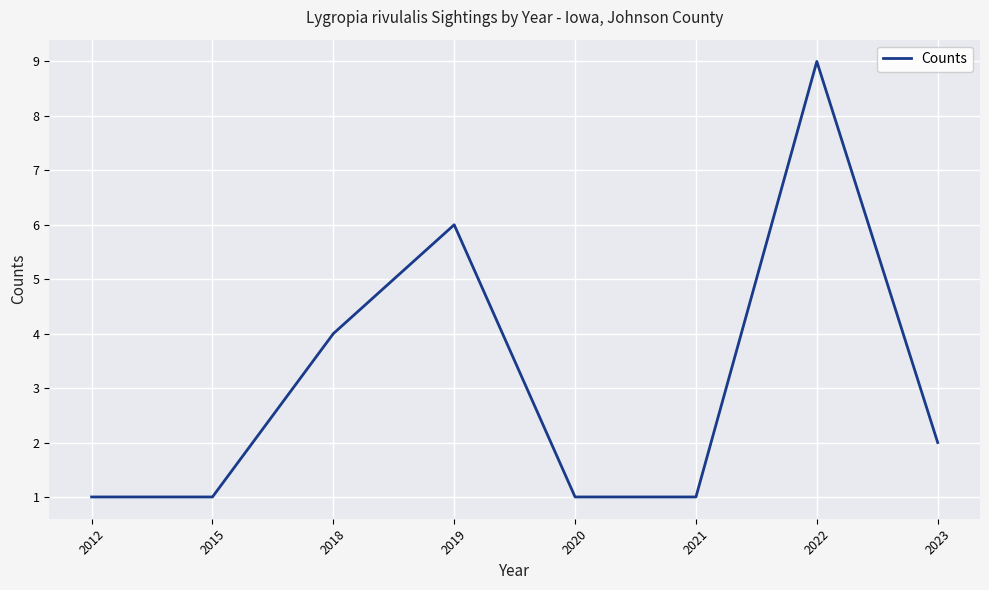

What is the change in value from 2015 to 2022?

+8